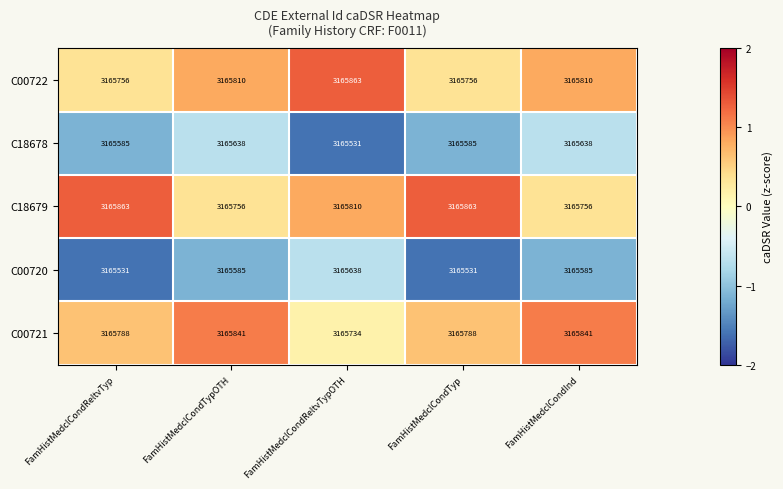

Is the value of C18679 at FamHistMedclCondReltvTypOTH greater than the value of C00722 at FamHistMedclCondReltvTypOTH?

No